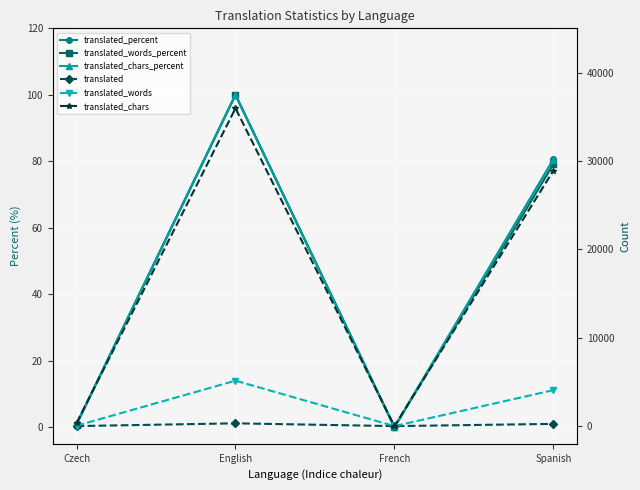

What is the average value of the translated_percent series?

45.4